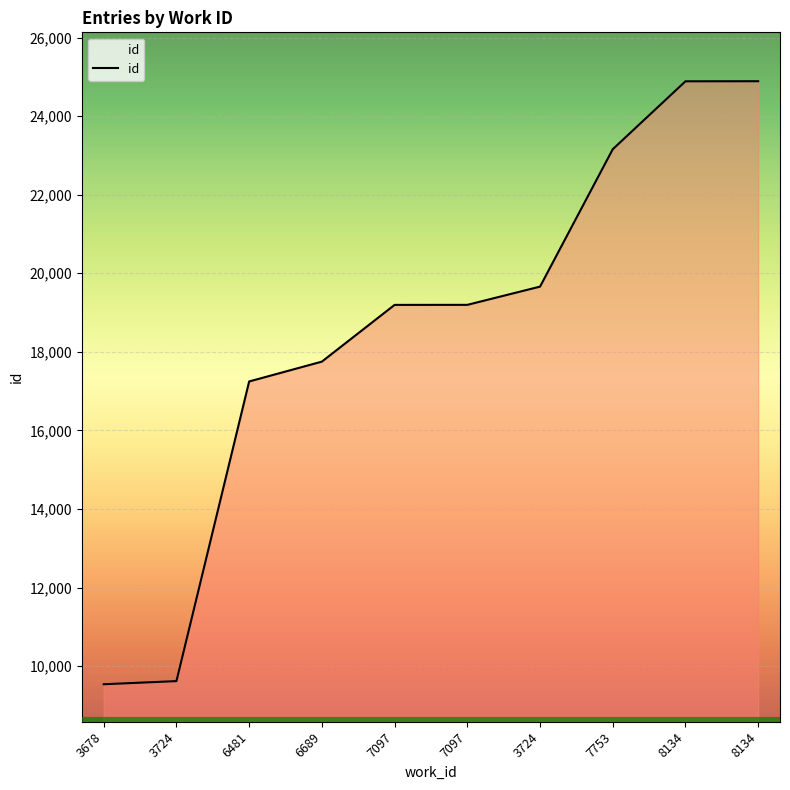

List the labels in order of value, smallest first.

3678, 3724, 6481, 6689, 7097, 7097, 3724, 7753, 8134, 8134